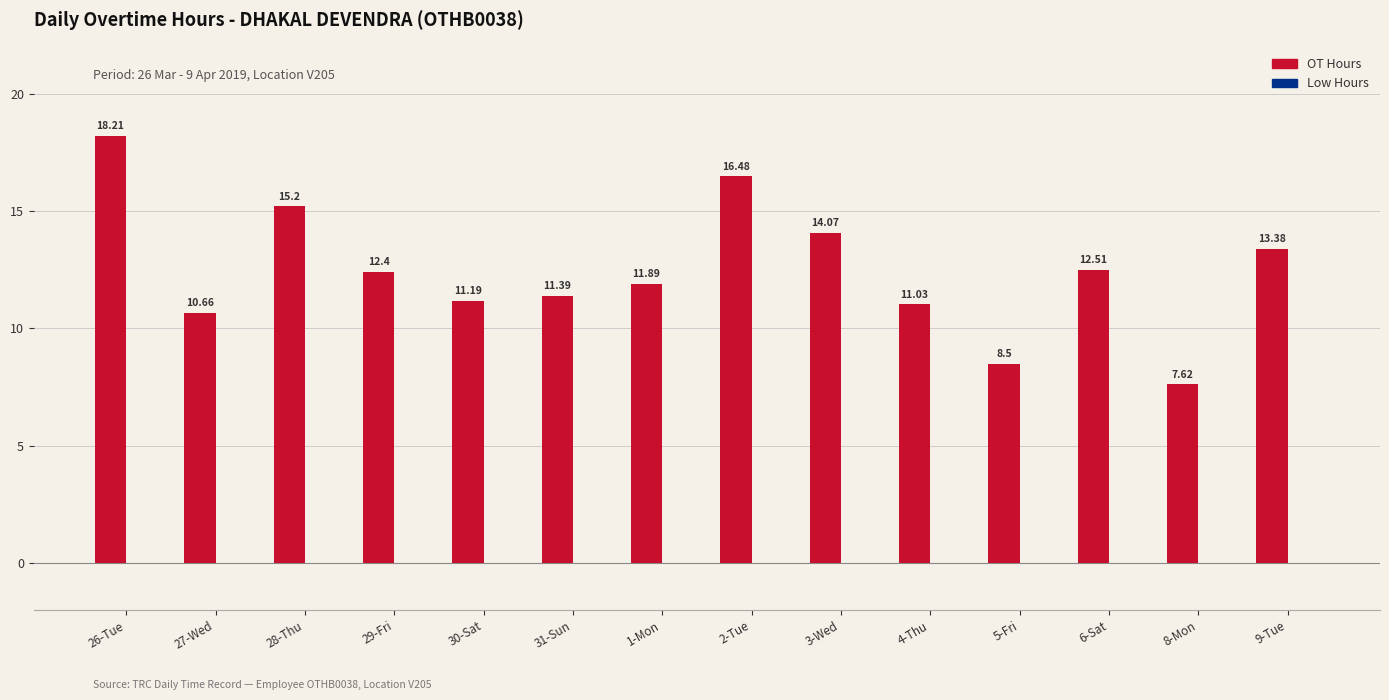

List the labels in order of value, largest first.

26-Tue, 2-Tue, 28-Thu, 3-Wed, 9-Tue, 6-Sat, 29-Fri, 1-Mon, 31-Sun, 30-Sat, 4-Thu, 27-Wed, 5-Fri, 8-Mon